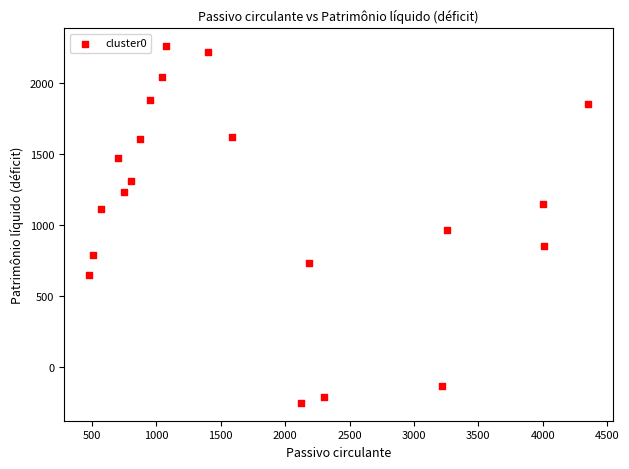

What is the range of X values (max minus min)?

3874